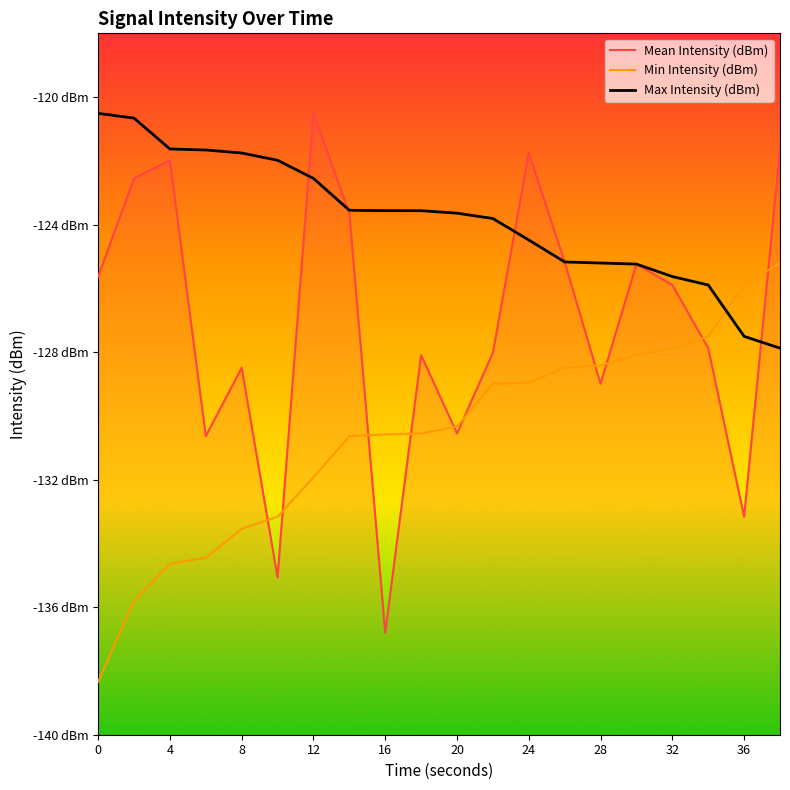

True or false: Mean Intensity (dBm) and Max Intensity (dBm) intersect in this chart.

True